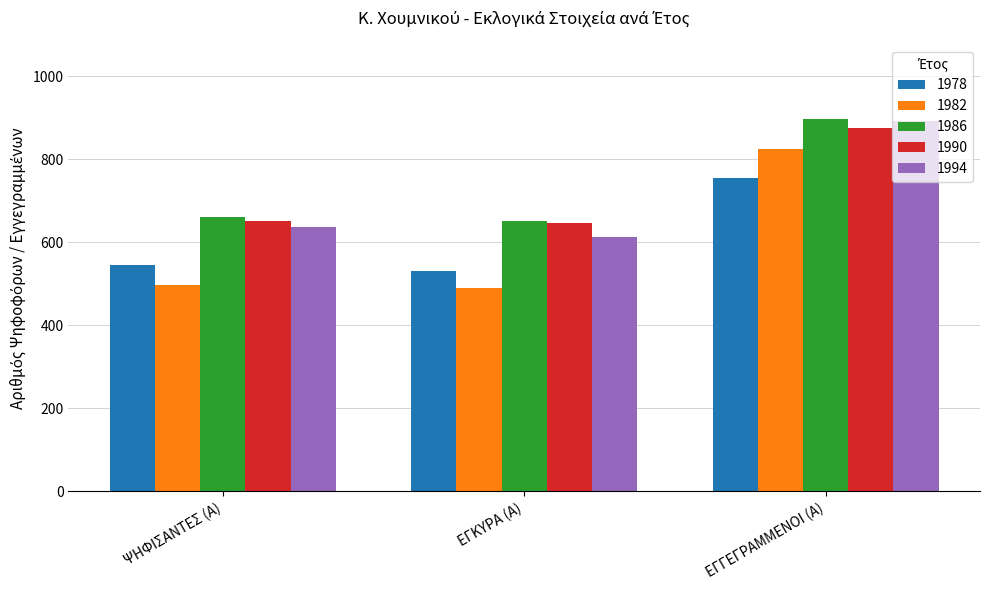

What is the total value across all series at ΨΗΦΙΣΑΝΤΕΣ (Α)?

2992